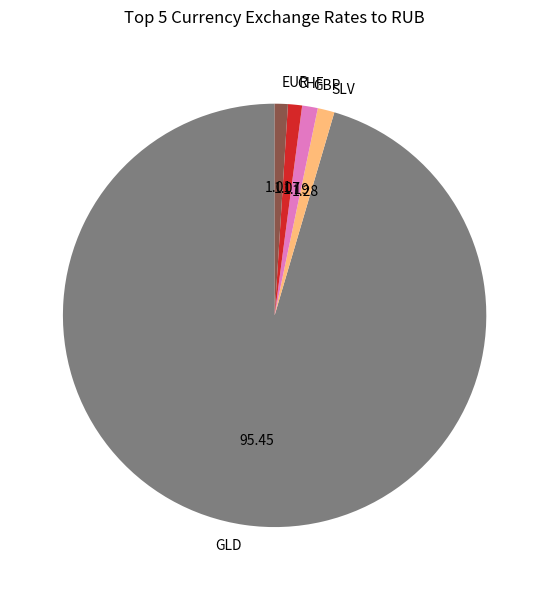

Approximately how many times larger is the value at EUR compared to GBP?

0.8